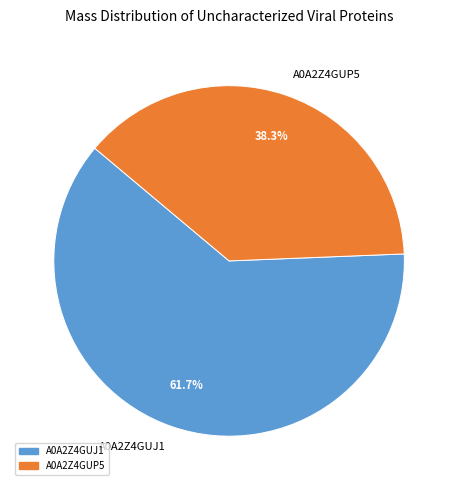

Rank the categories by value from lowest to highest.

A0A2Z4GUP5, A0A2Z4GUJ1